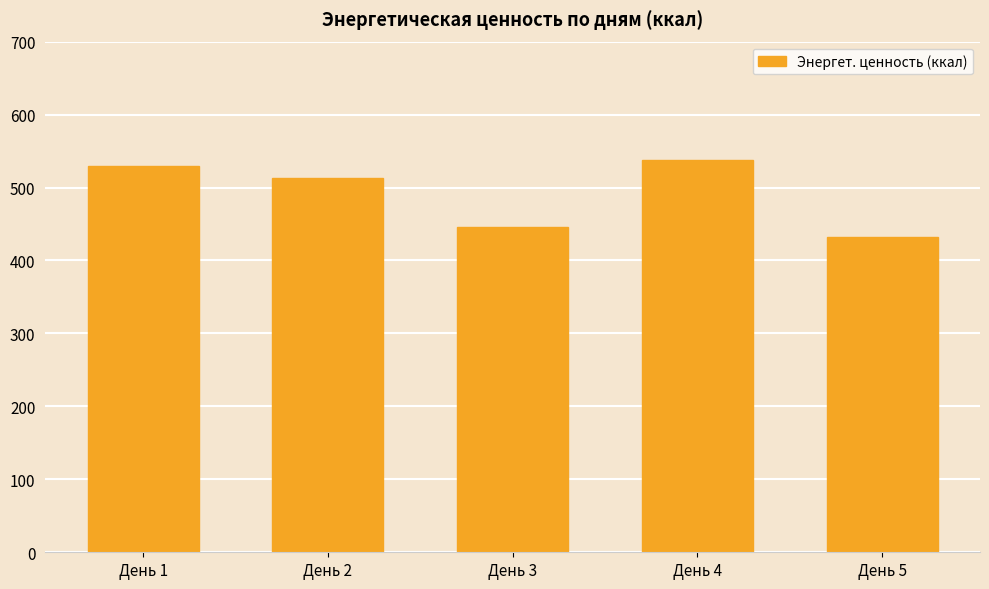

What is the value of the 4th bar from the left?

538.1